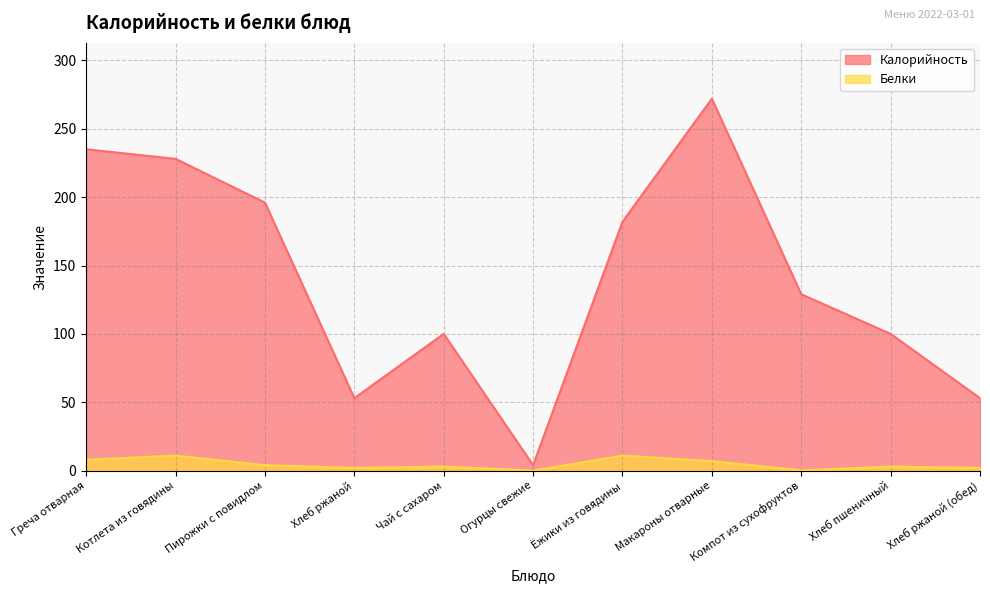

At which label does Белки first exceed 3?

Греча отварная